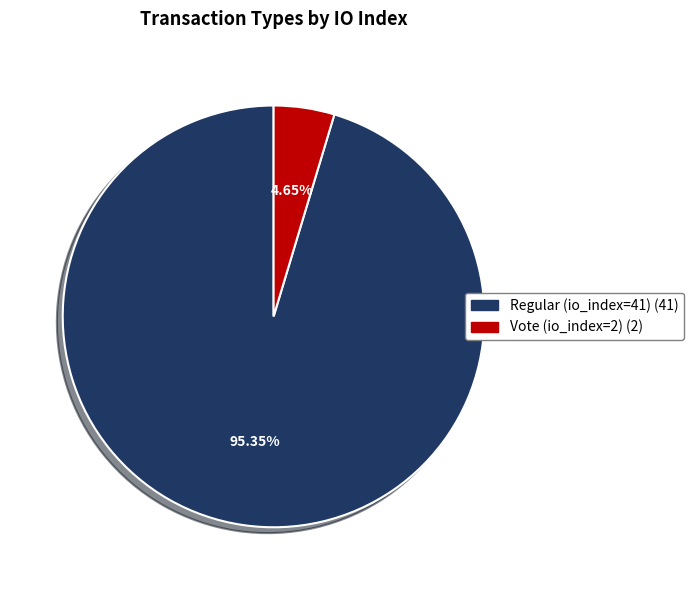

How many segments does this pie chart have?

2